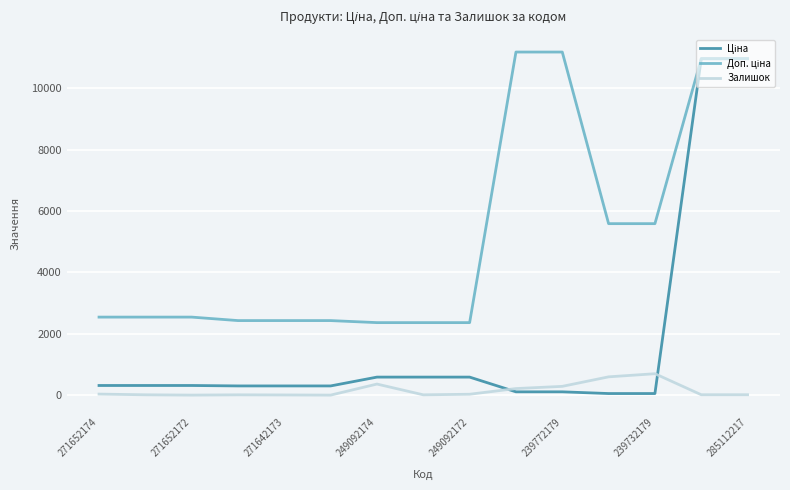

What is the maximum value shown in the chart?

11182.0